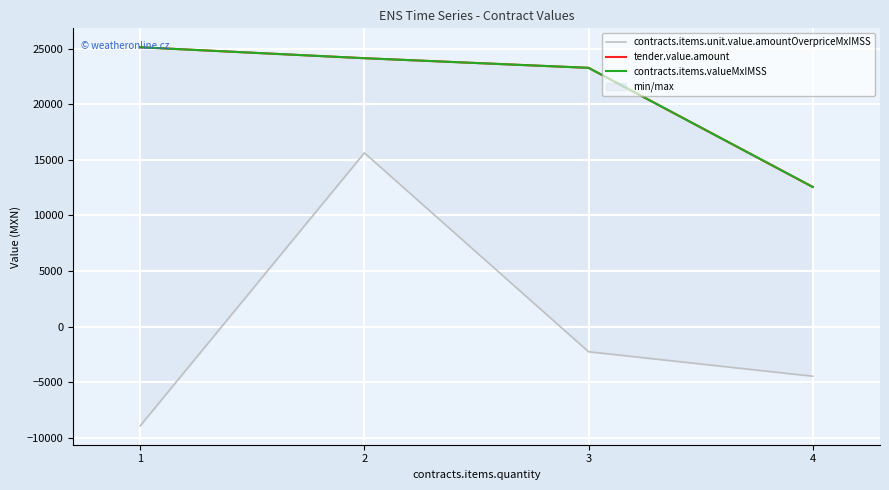

What are all the series names shown in the legend?

contracts.items.unit.value.amountOverpriceMxIMSS, tender.value.amount, contracts.items.valueMxIMSS